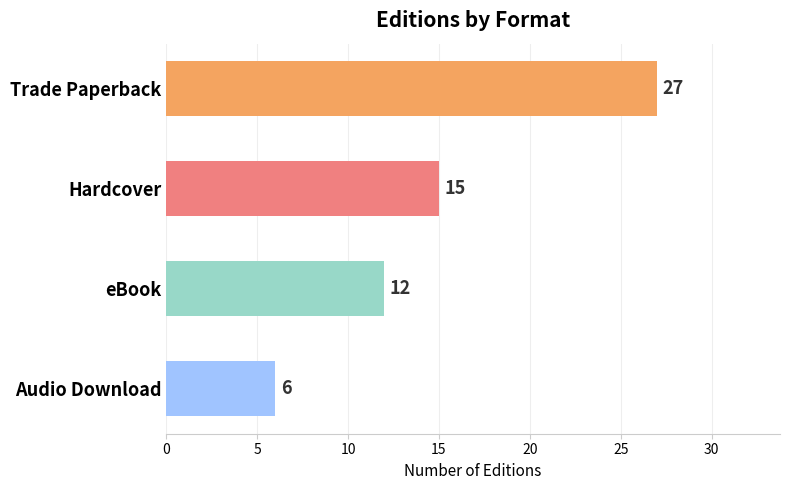

Which has a higher value, Trade Paperback or eBook?

Trade Paperback